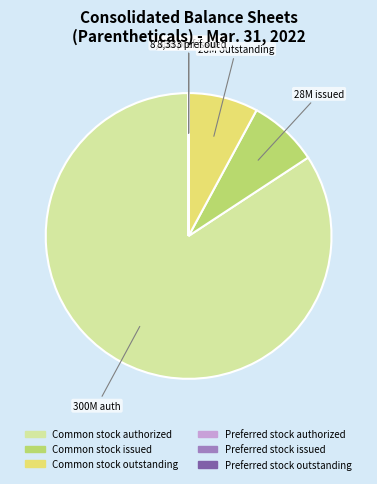

Is there a majority slice in this chart?

Yes